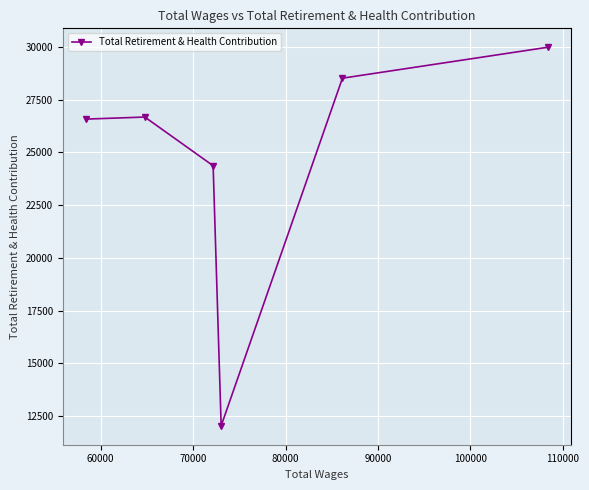

Reading left to right, transcribe all the data shown in this chart.

26573	26671	24364	12044	28512	29977